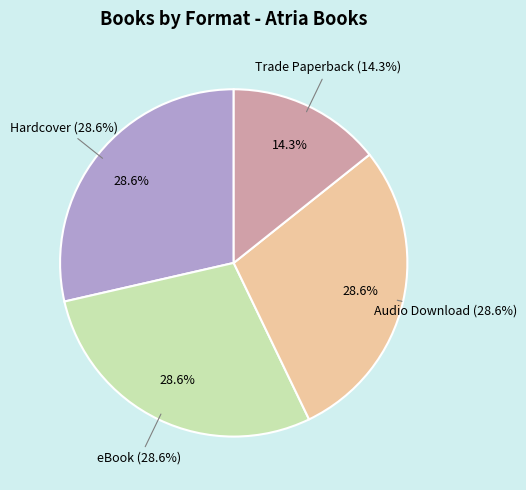

Which category has the smallest portion of the pie?

Trade Paperback